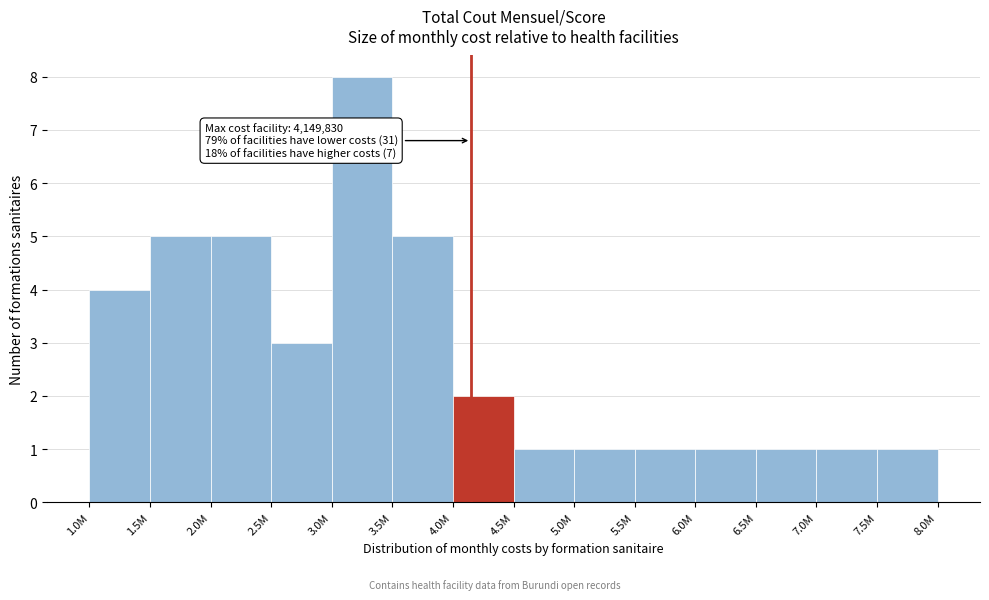

Reading left to right, transcribe all the data shown in this chart.

1.0M=4	1.5M=5	2.0M=5	2.5M=3	3.0M=8	3.5M=5	4.0M=2	4.5M=1	5.0M=1	5.5M=1	6.0M=1	6.5M=1	7.0M=1	7.5M=1